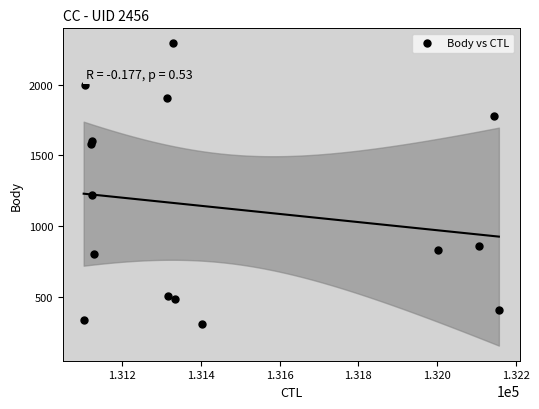

What Y value in the scatter plot is closest to 1297?

1220